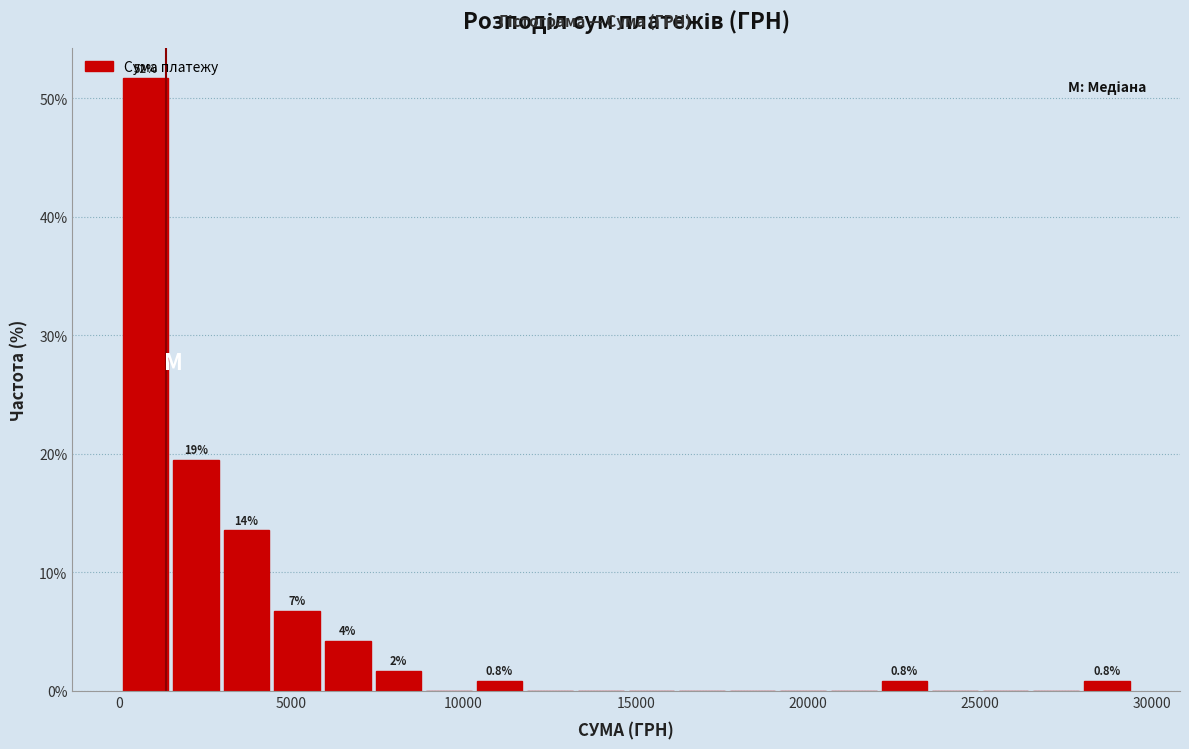

Around what value on the x-axis is the tallest bar? Give the approximate position of its centre, as read against the axis.

1000